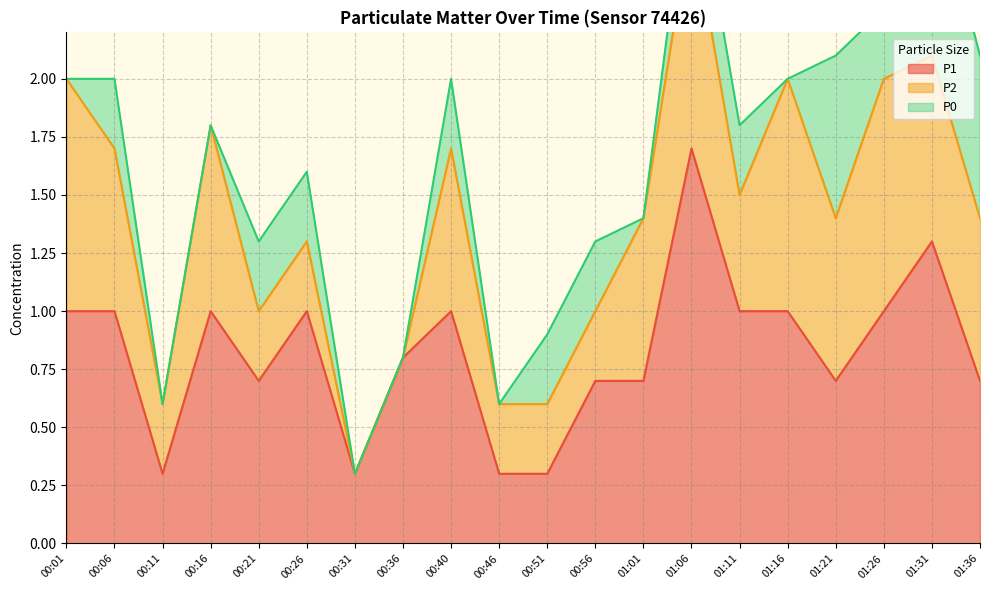

How many positive values does the P2 series have?

18